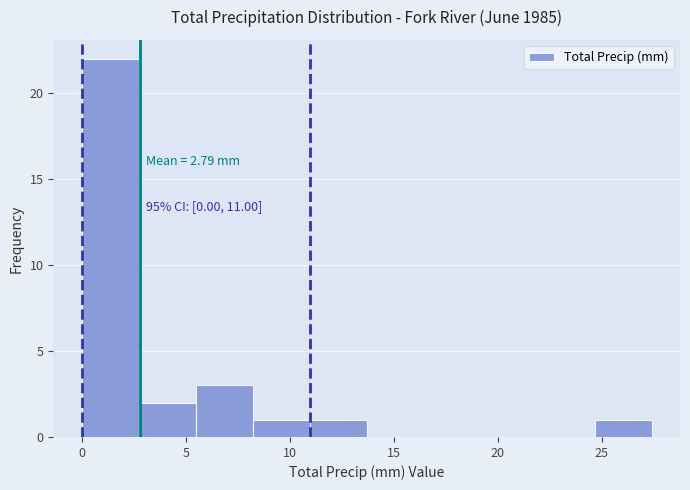

Which range on the x-axis has the tallest bar?

0.0 to 2.5